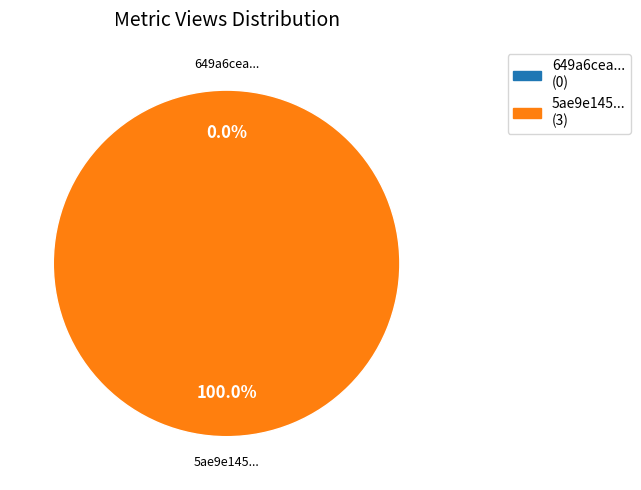

To the nearest percent, what is the difference between the largest and smallest slice percentages?

100%